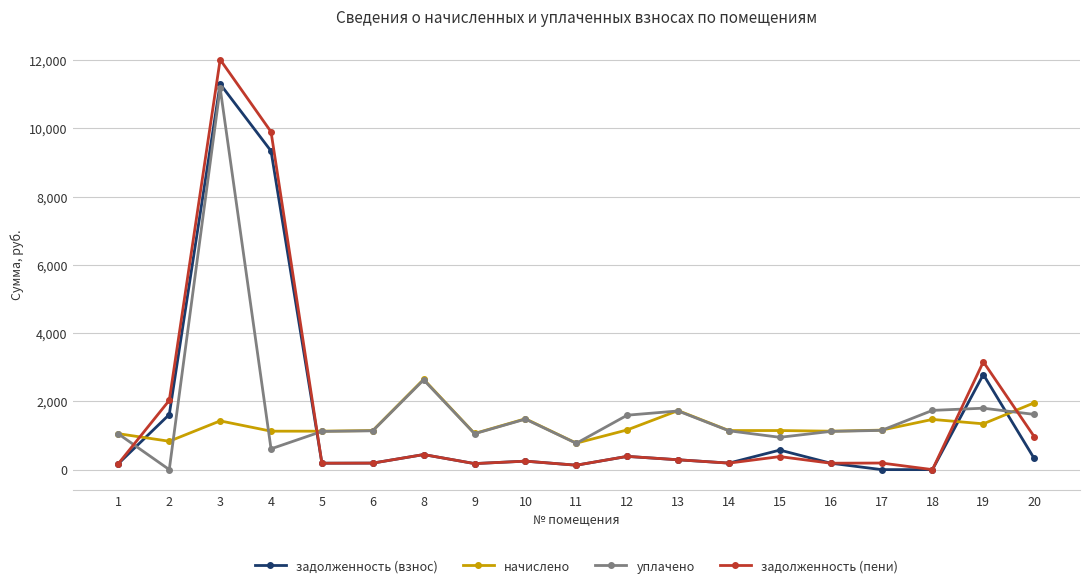

Does the chart display data point markers on the line(s)?

Yes